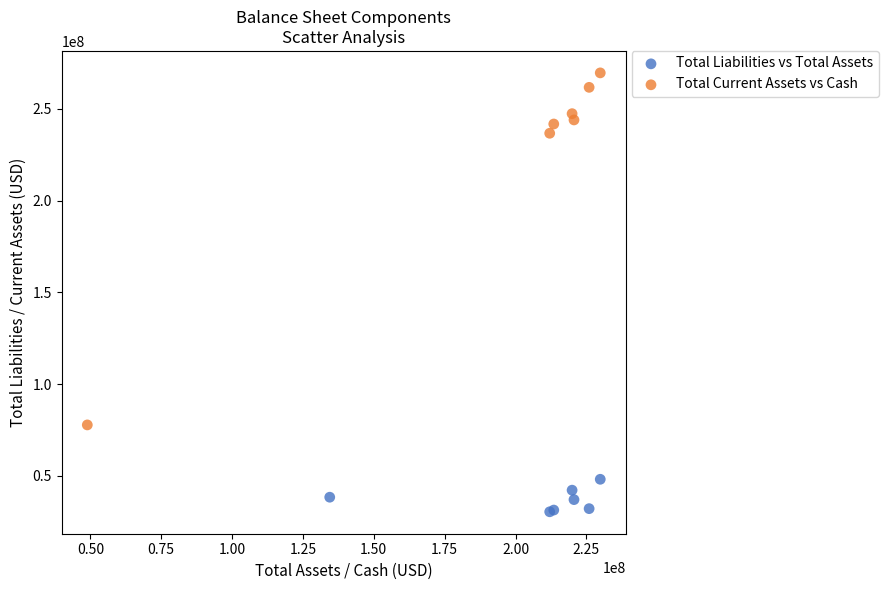

Which series has the widest spread of Y values?

Total Current Assets vs Cash